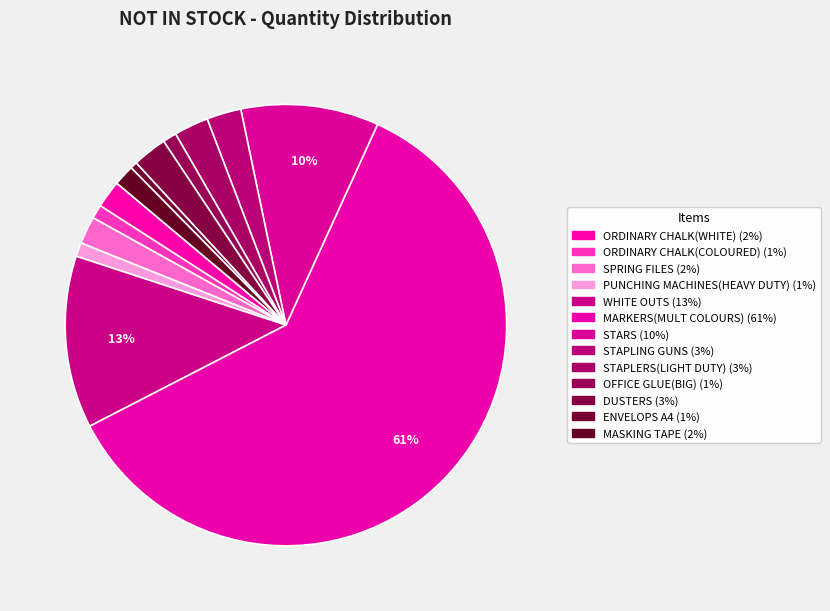

How many segments does this pie chart have?

13